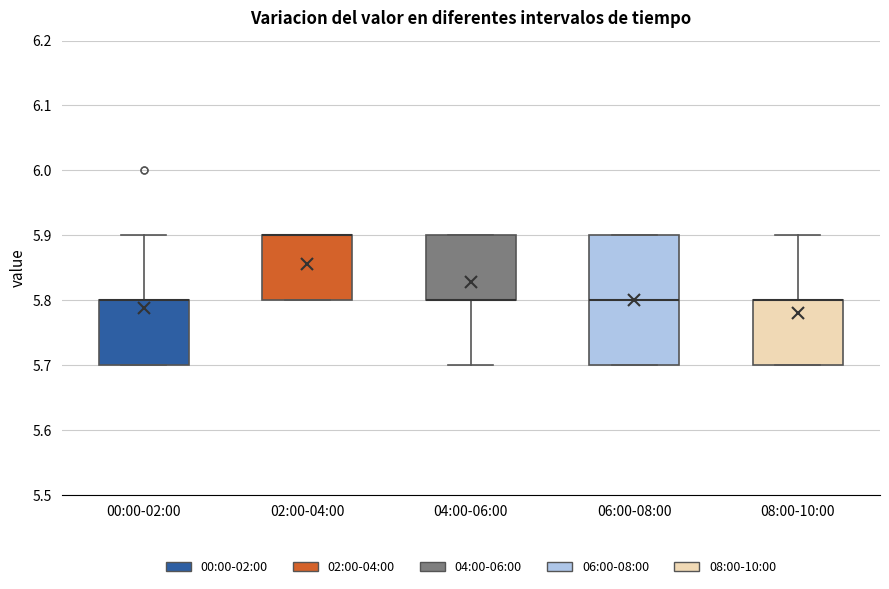

Where is the lower edge of the box for 00:00-02:00 on the y-axis? The values are not printed on the chart, so give them approximately, as read against the axis.

5.7